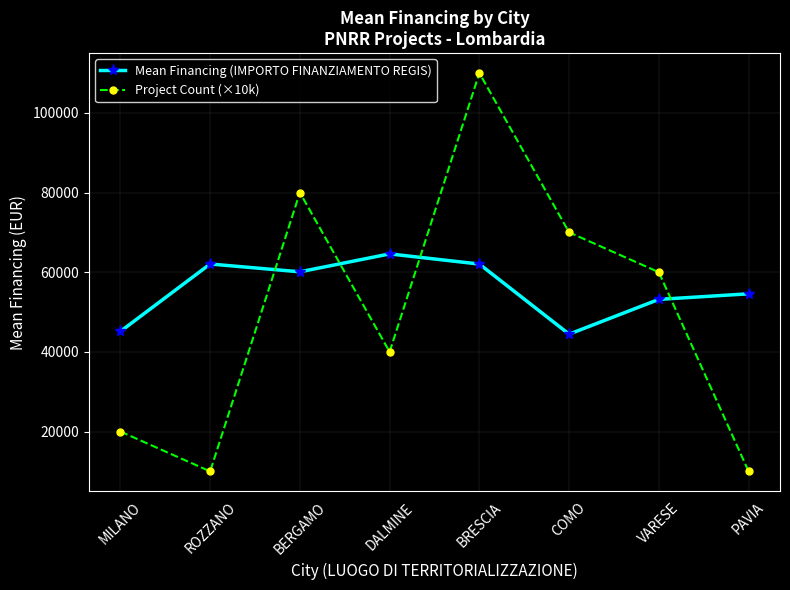

Where do Project Count (×10k) and Mean Financing (IMPORTO FINANZIAMENTO REGIS) first cross each other?

ROZZANO and BERGAMO